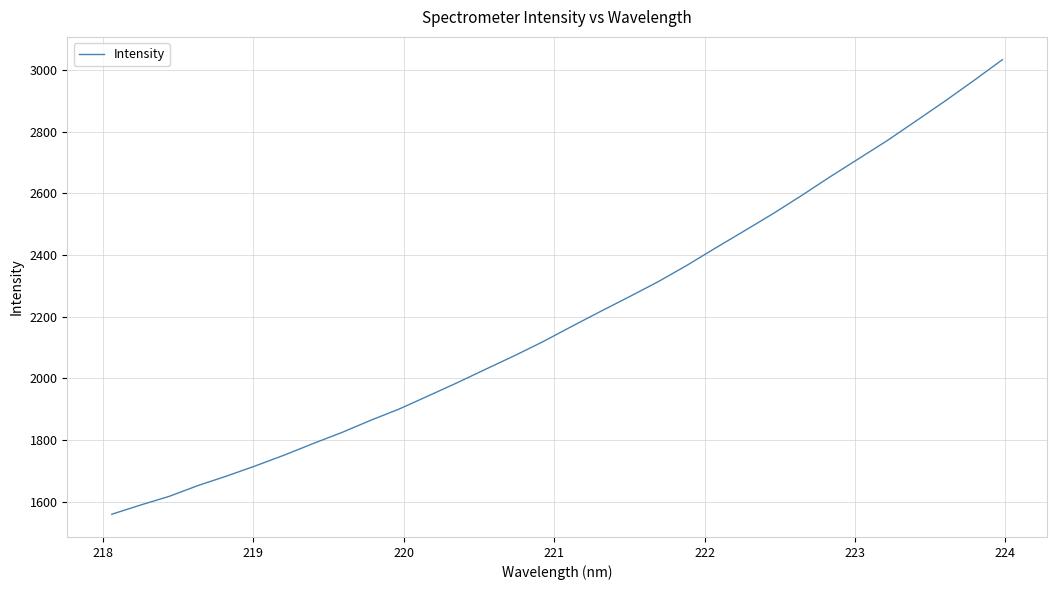

What is the maximum value shown in the chart?

3034.3